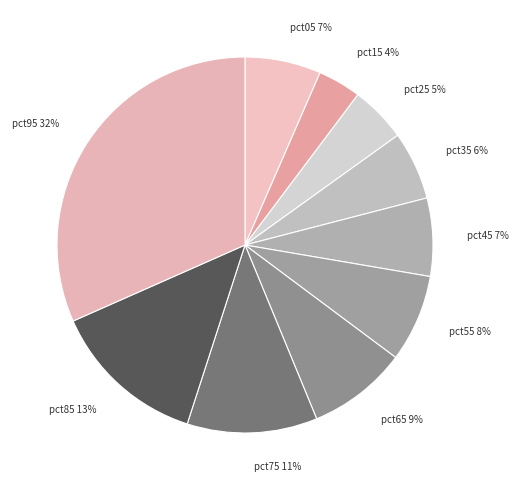

Combined, do pct65 9% and pct25 5% account for over 50%?

No